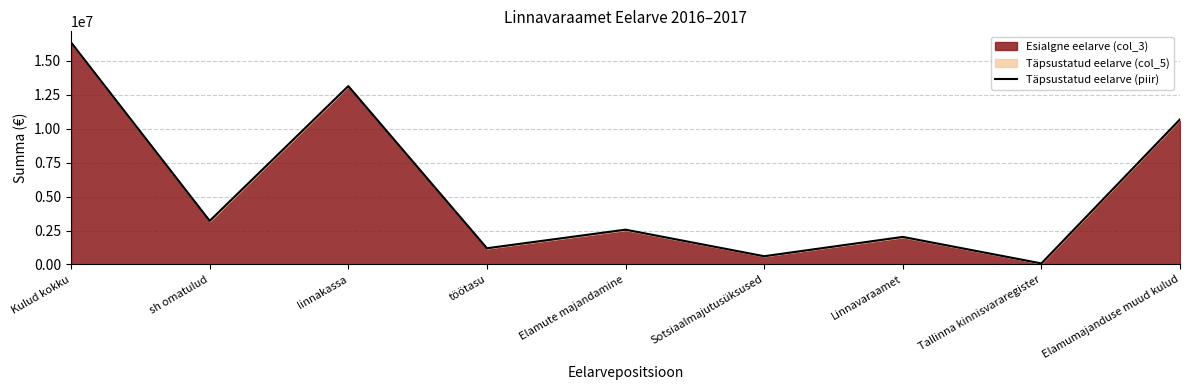

Does the chart have visible grid lines?

Yes